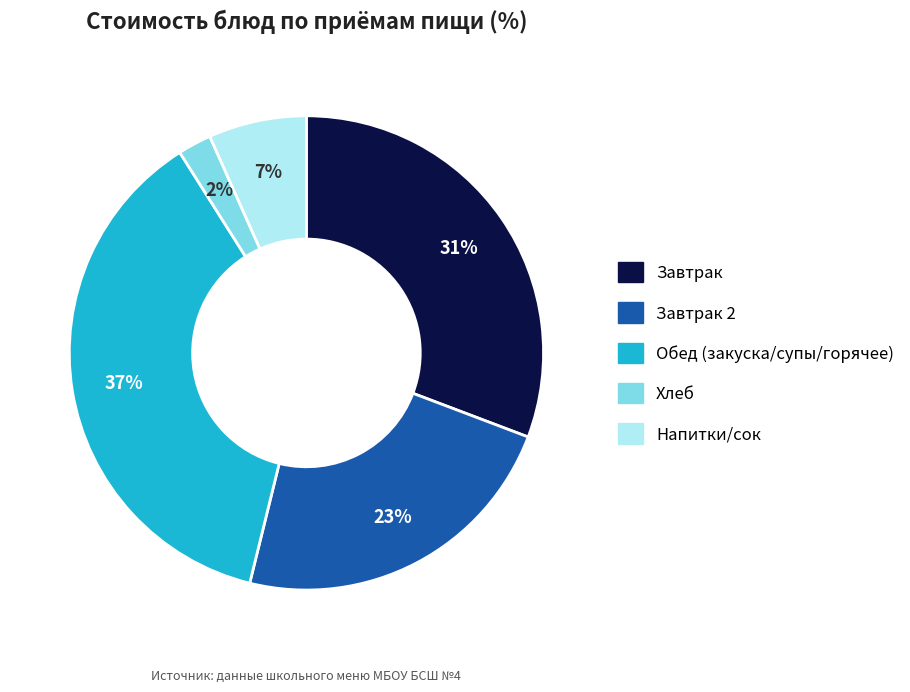

Count the number of slices in the pie.

5